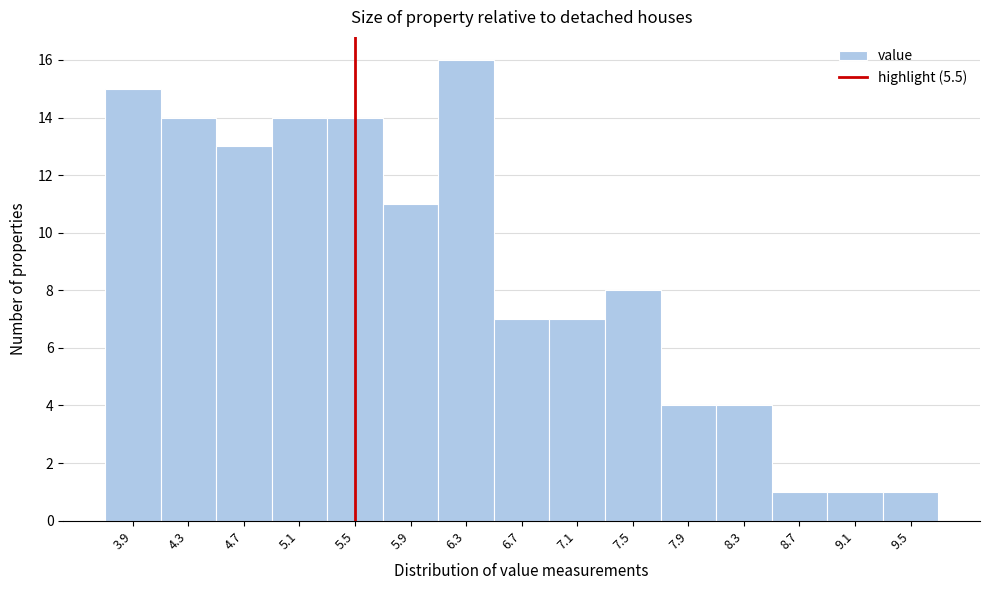

Reading left to right, list every bar in this chart as the range it spans on the x-axis followed by its height. The values are not printed on the chart, so give them approximately, as read against the axis.

3.7 to 4.1: 15
4.1 to 4.5: 14
4.5 to 4.9: 13
4.9 to 5.3: 14
5.3 to 5.7: 14
5.7 to 6.1: 11
6.1 to 6.5: 16
6.5 to 6.9: 7
6.9 to 7.3: 7
7.3 to 7.7: 8
7.7 to 8.1: 4
8.1 to 8.5: 4
8.5 to 8.9: 1
8.9 to 9.3: 1
9.3 to 9.7: 1